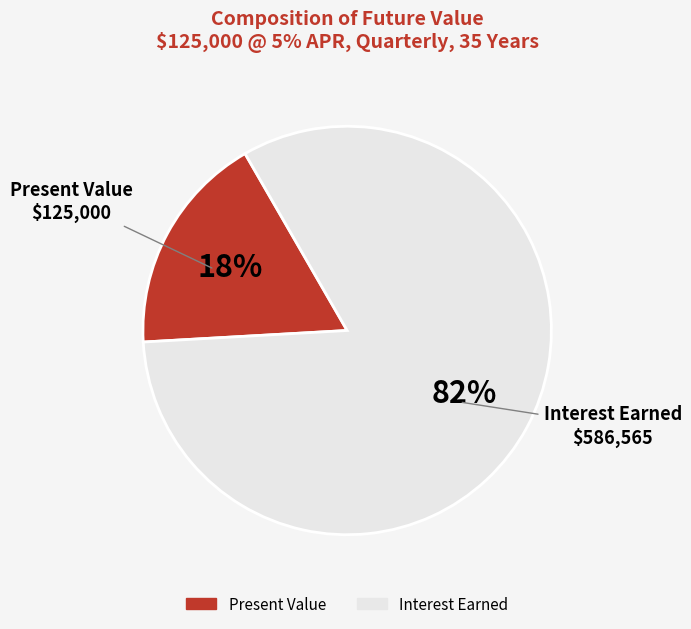

To the nearest percent, what is the average slice percentage?

50%